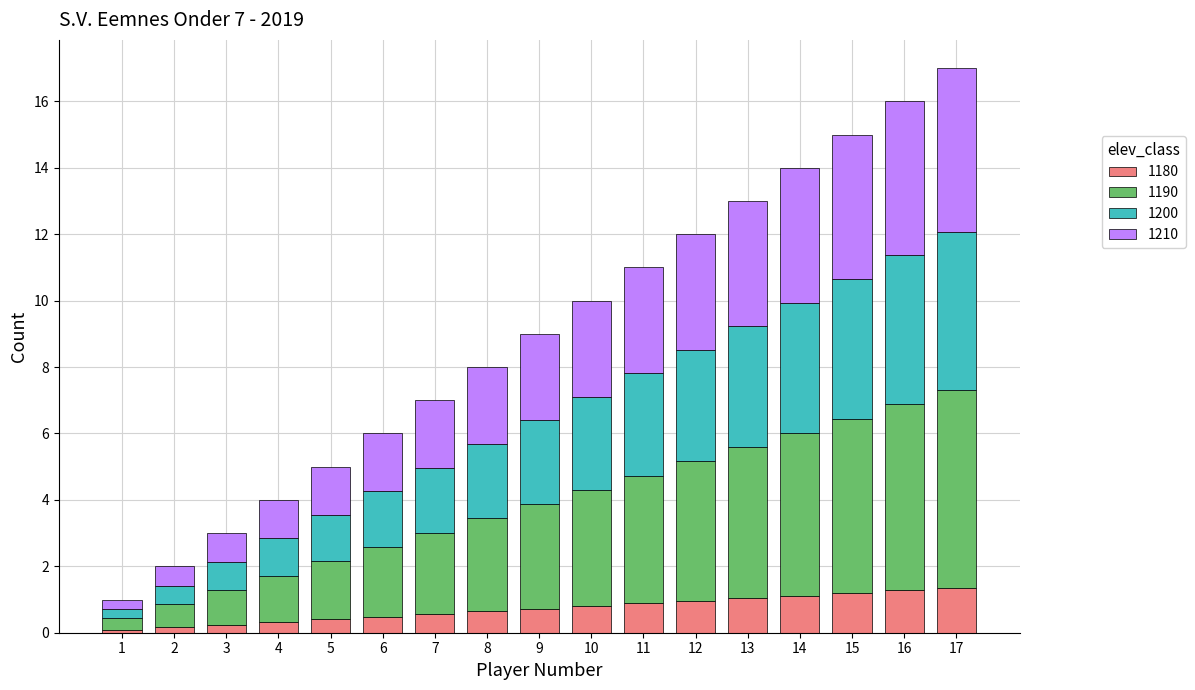

The value of 1180 at 9 is 0.7. True or false?

True